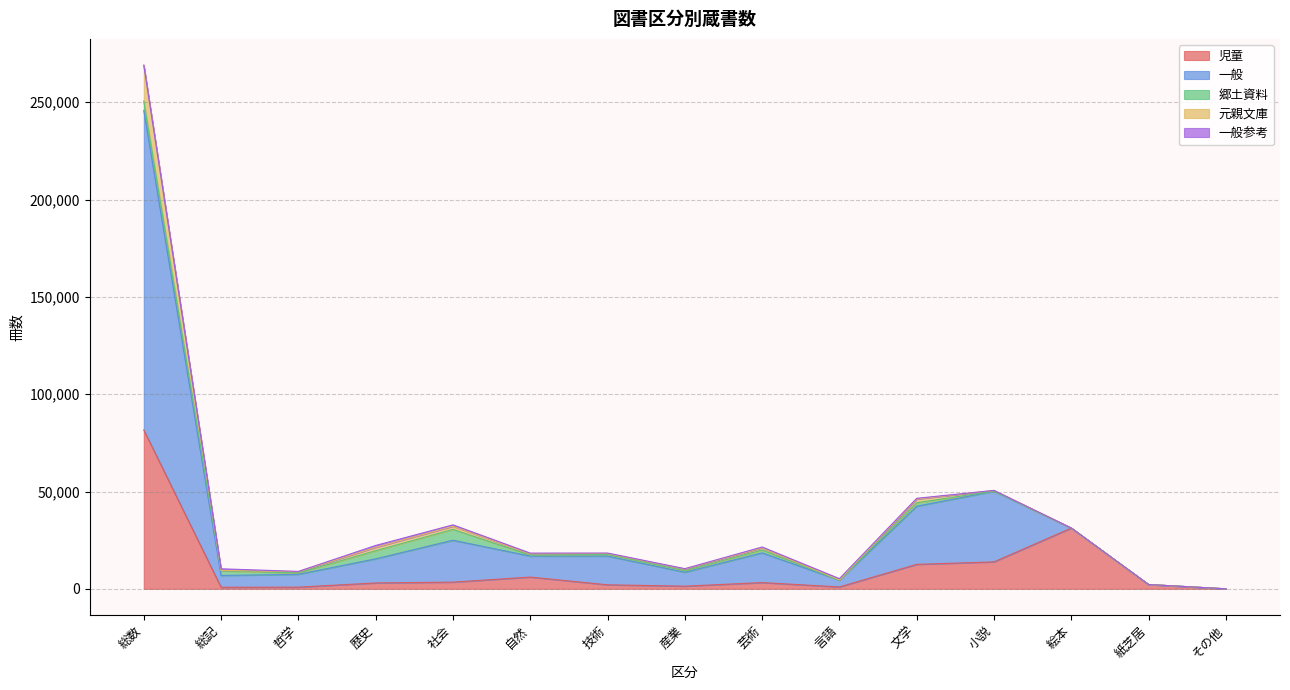

What is the value of the 郷土資料 point at the 13th from the left?

5